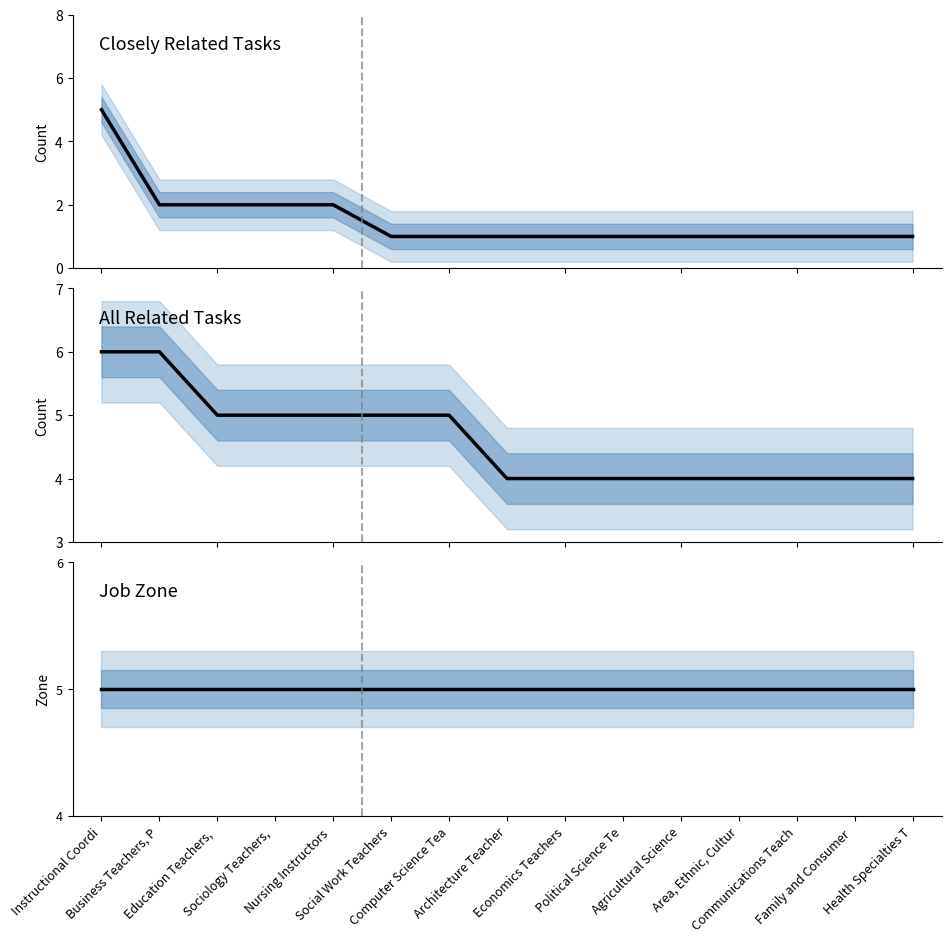

Is the value of Job Zone at Agricultural Science greater than the value of Closely Related Tasks at Architecture Teacher?

Yes